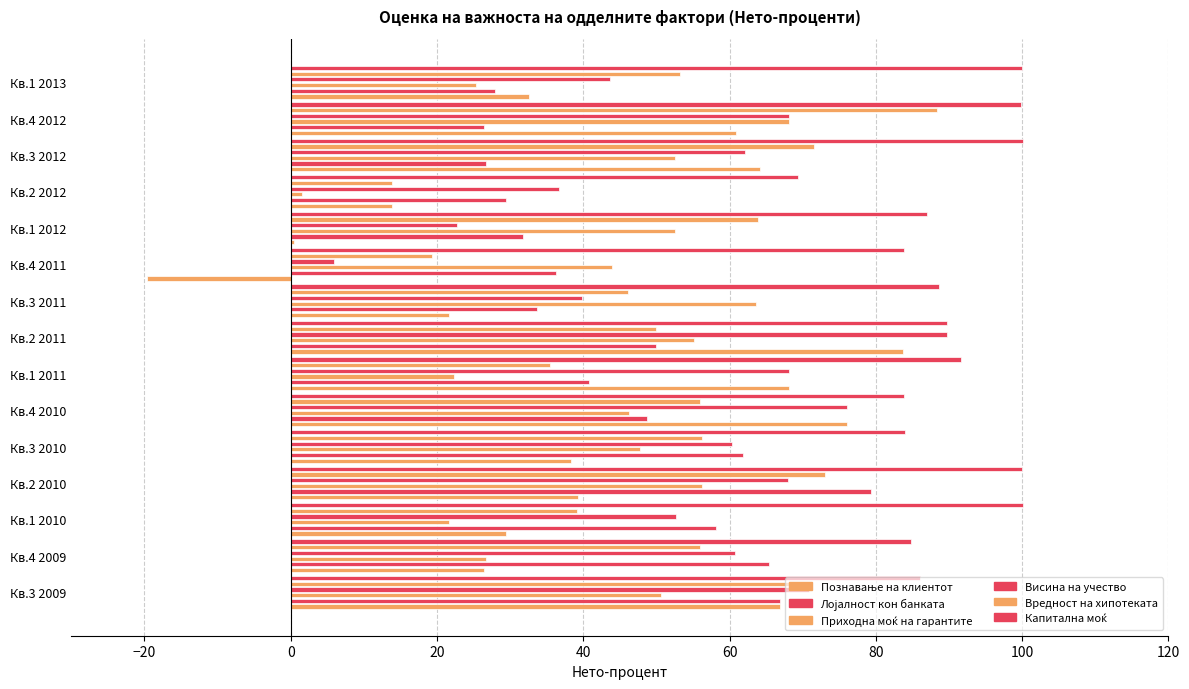

The value of Приходна моќ на гарантите at Кв.1 2012 is 87.5. True or false?

False